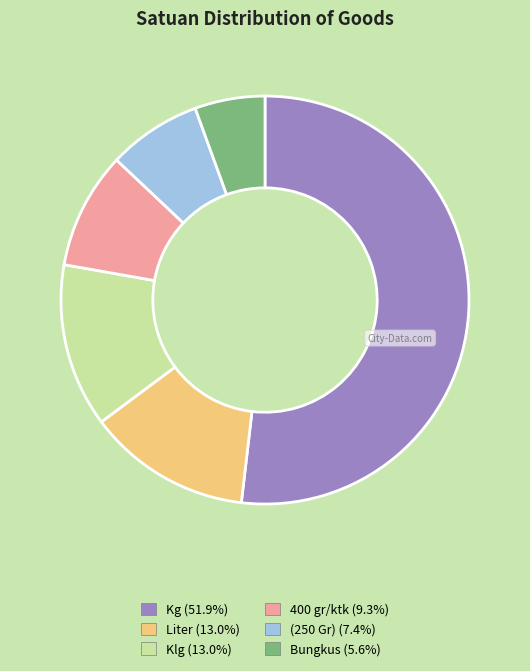

The 400 gr/ktk slice represents 9% of the pie. True or false?

True